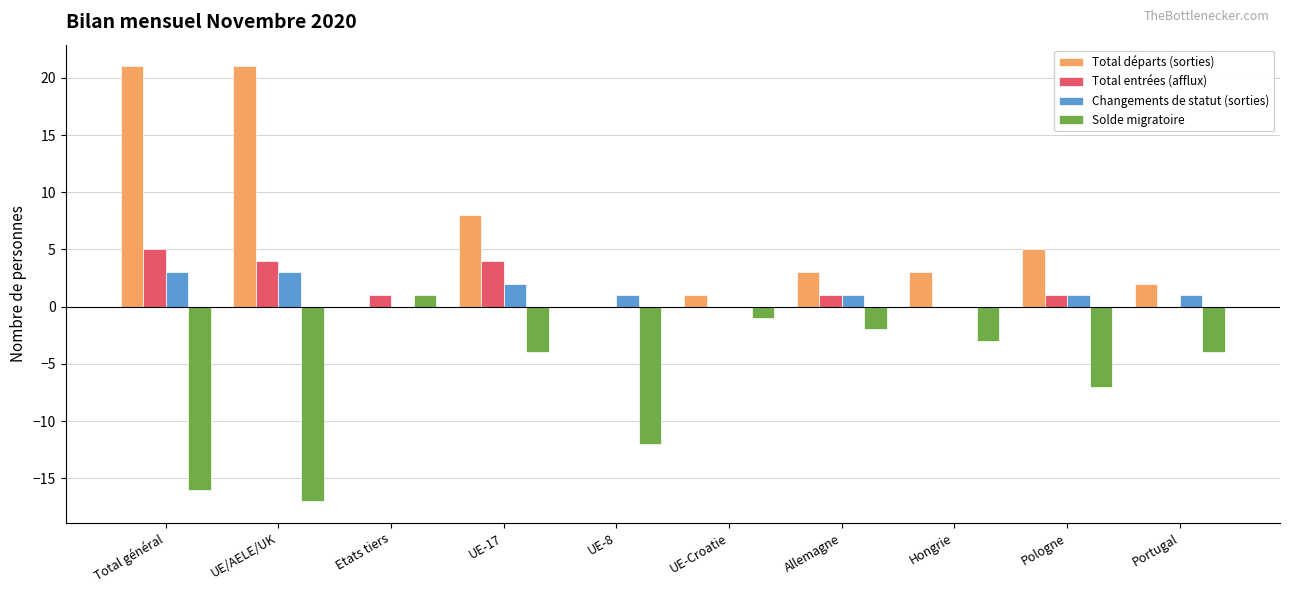

What is the spread (max minus min) of values at Hongrie?

6